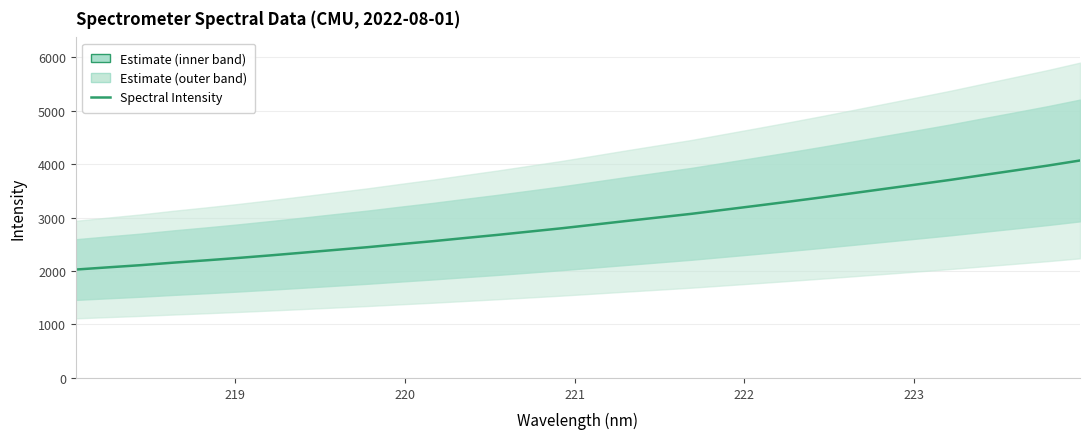

What is the maximum value shown in the chart?

4066.7